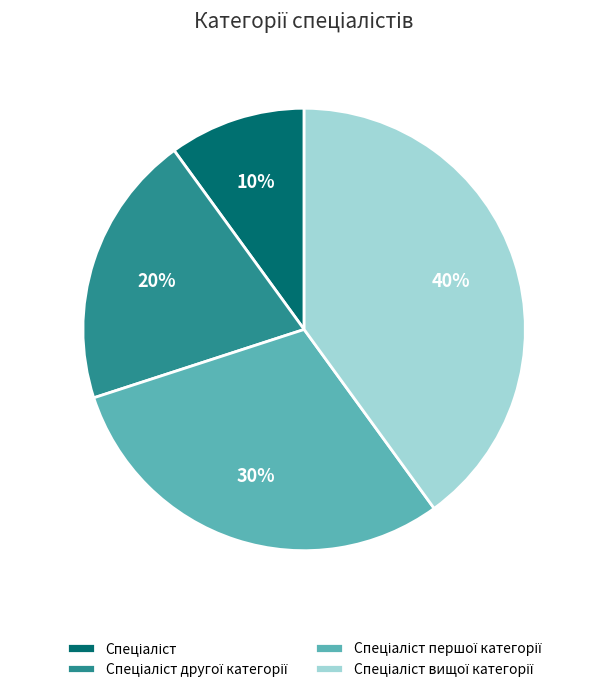

Is there any slice that represents more than half of the pie?

No